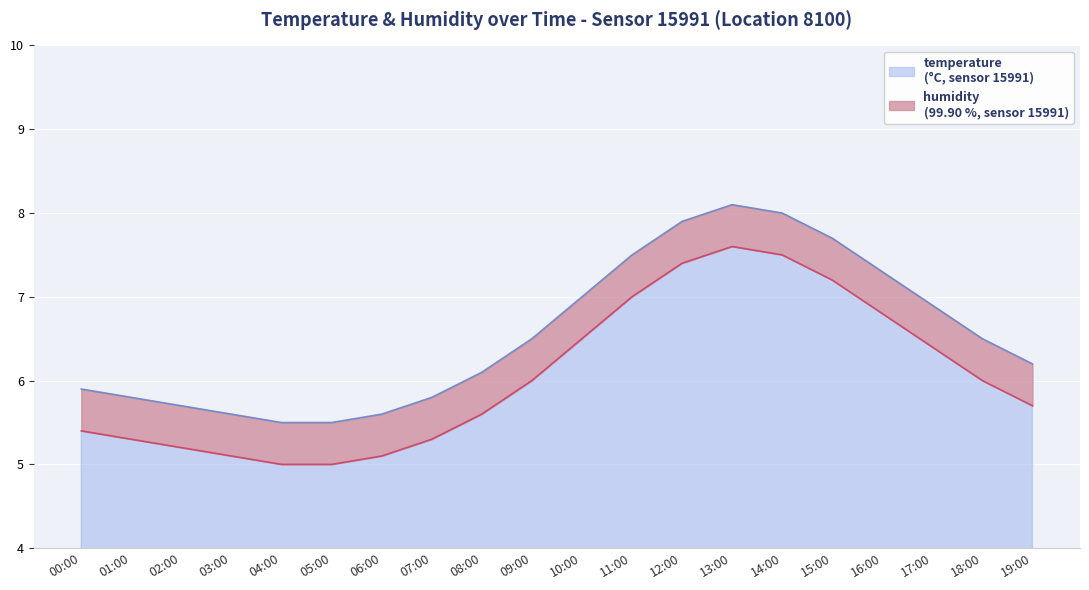

What value does the data have at 10:00?

7.0